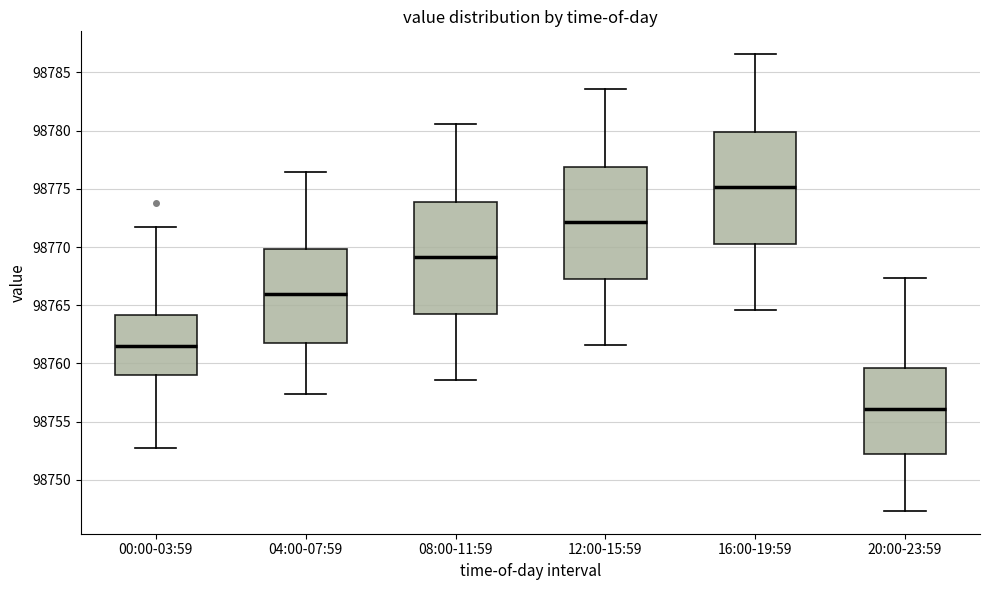

Reading left to right, read every box against the y-axis: the position of its median line, the range the box covers, and the ends of its whiskers. The values are not printed on the chart, so give them approximately, as read against the axis.

00:00-03:59: median 98761.5, box 98759.0 to 98764.0, whiskers 98752.5 to 98772.0
04:00-07:59: median 98766.0, box 98762.0 to 98770.0, whiskers 98757.5 to 98776.5
08:00-11:59: median 98769.0, box 98764.5 to 98774.0, whiskers 98758.5 to 98780.5
12:00-15:59: median 98772.0, box 98767.5 to 98777.0, whiskers 98761.5 to 98783.5
16:00-19:59: median 98775.0, box 98770.5 to 98780.0, whiskers 98764.5 to 98786.5
20:00-23:59: median 98756.0, box 98752.0 to 98759.5, whiskers 98747.5 to 98767.5